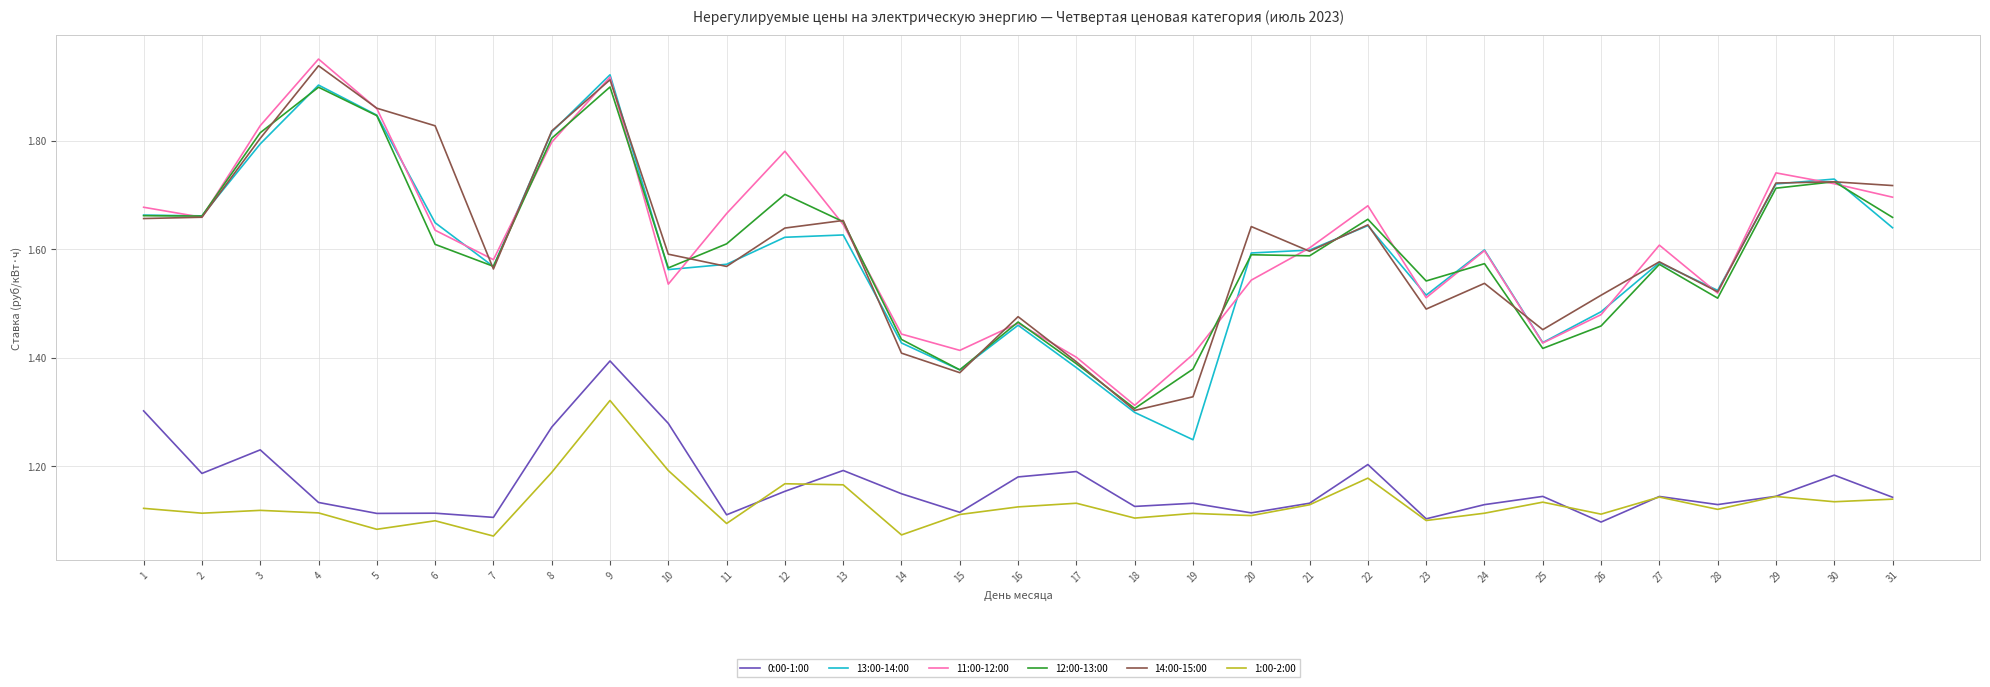

Which category has the highest value across all series?

4